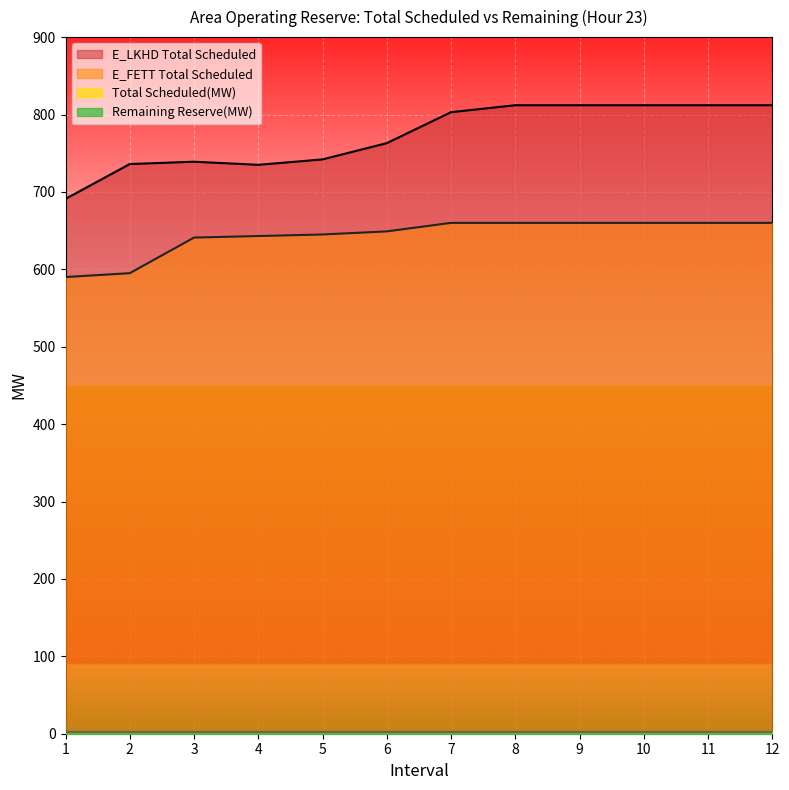

Which has a higher value, 8 or 7?

8